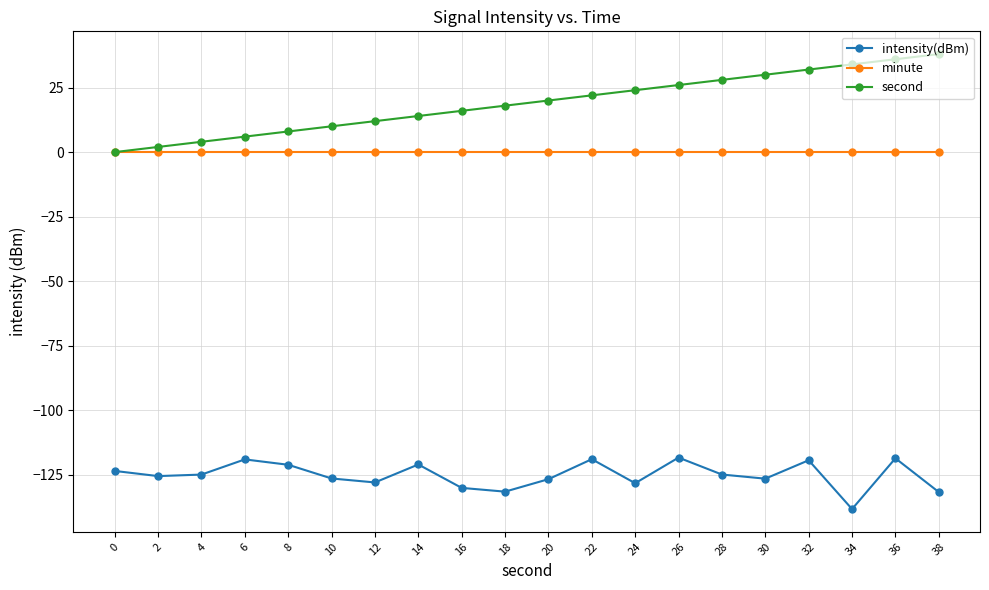

Count the number of data series in this chart.

3